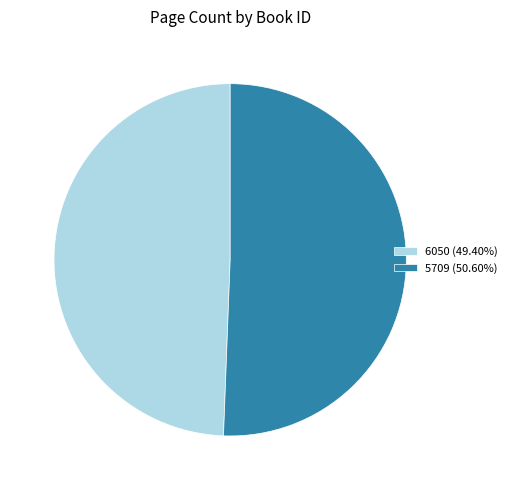

Is there any slice that represents more than half of the pie?

Yes